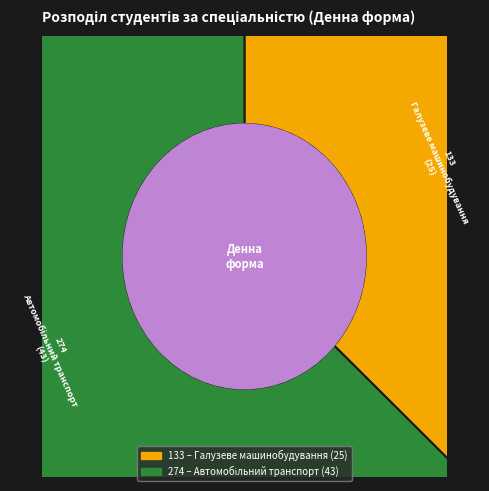

Is it true that 274 is 78% of the pie?

False